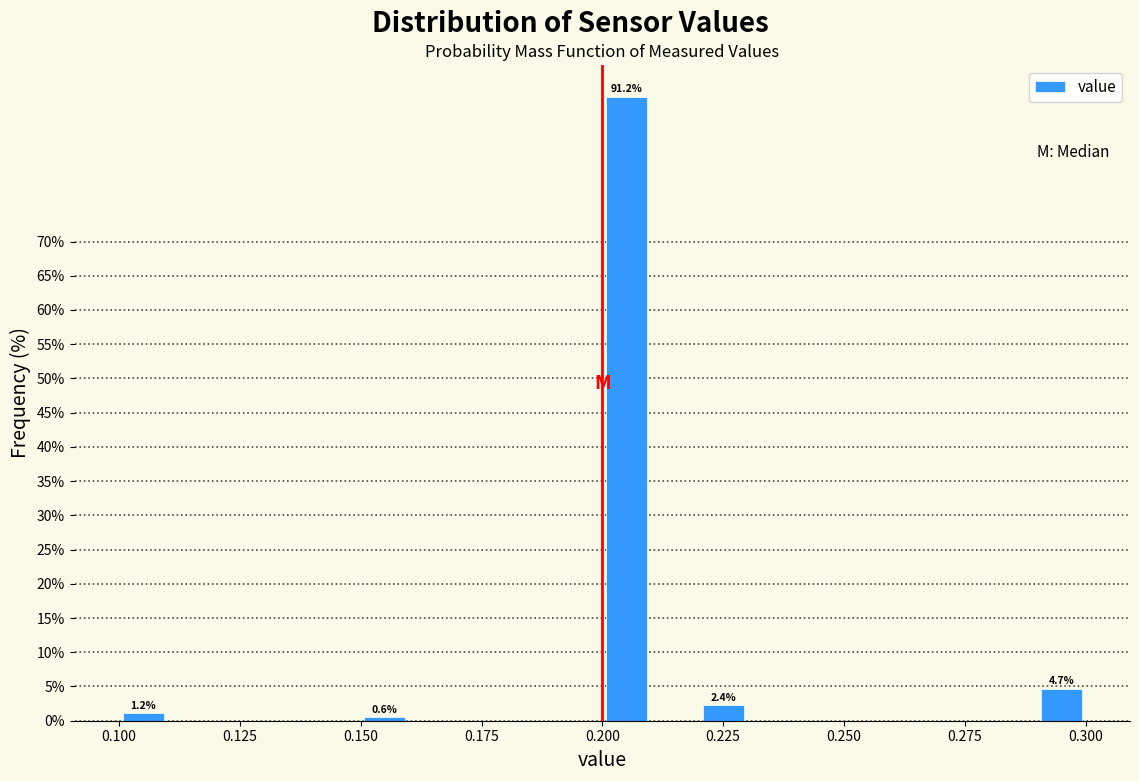

Read against the x-axis, roughly where is the centre of the tallest bar?

0.205